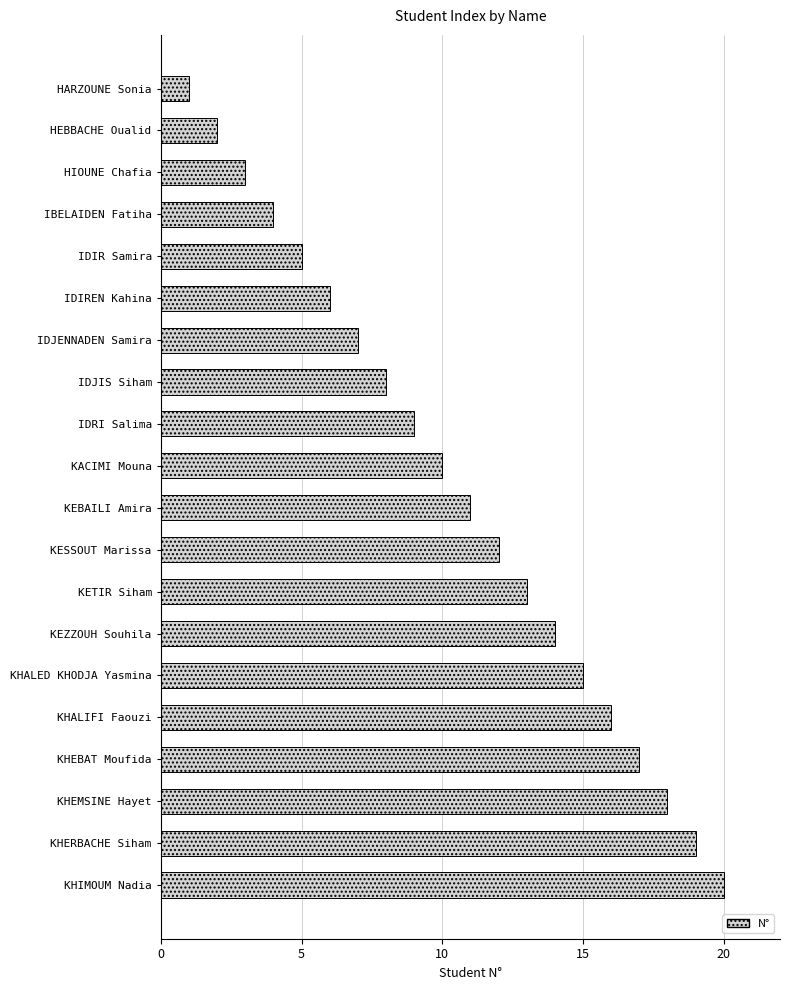

What is the difference between the second highest and minimum values?

18